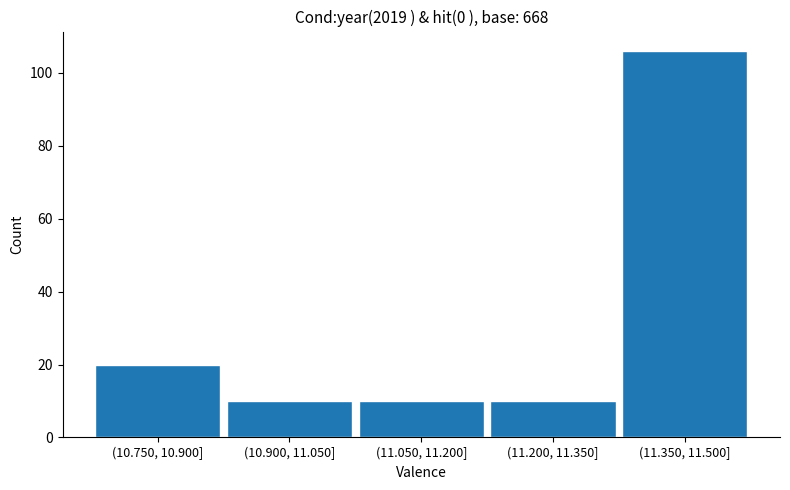

Reading left to right, list all the values displayed in this chart.

(10.750, 10.900]=20	(10.900, 11.050]=10	(11.050, 11.200]=10	(11.200, 11.350]=10	(11.350, 11.500]=106